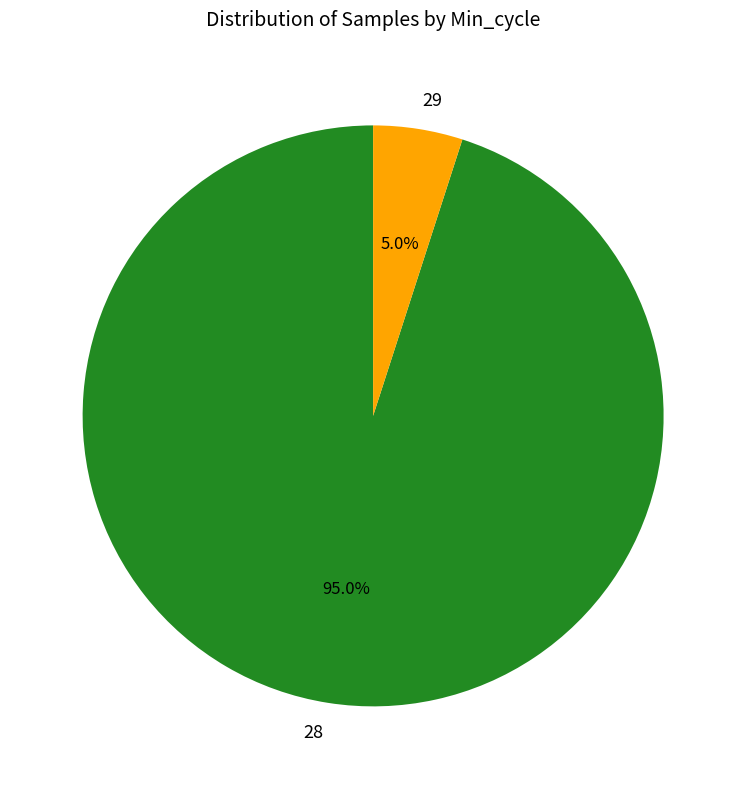

To the nearest percent, what is the average slice percentage?

50%